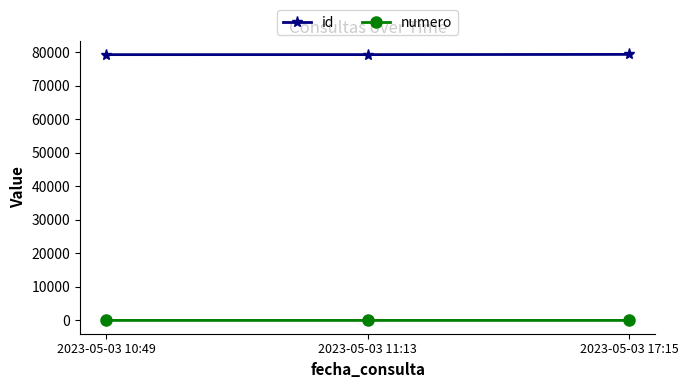

How many lines are shown in the chart?

2